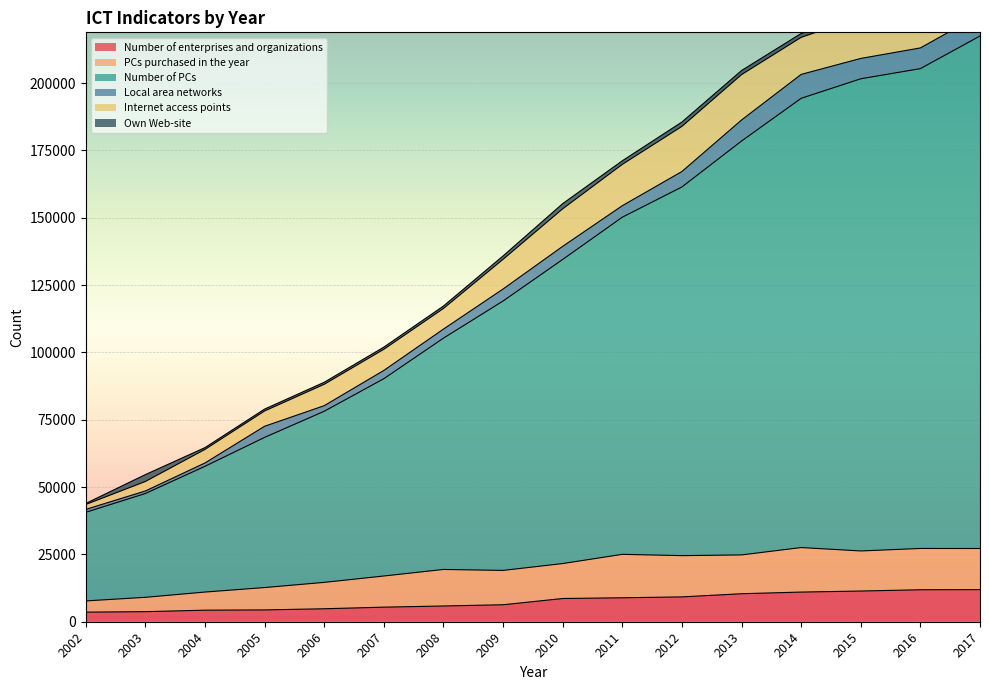

What is the sum of the Internet access points values at 2014 and 2009?

24782